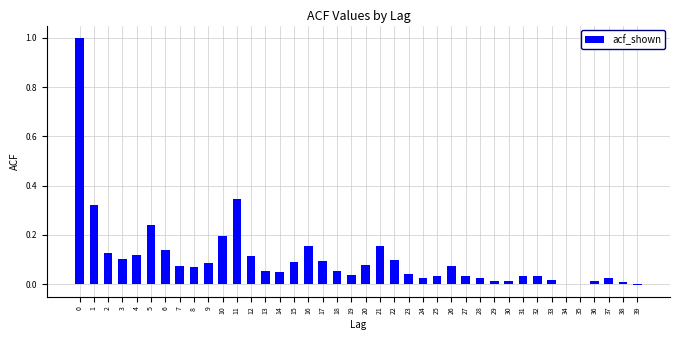

Is it true that the value at 5 is 0.2?

True